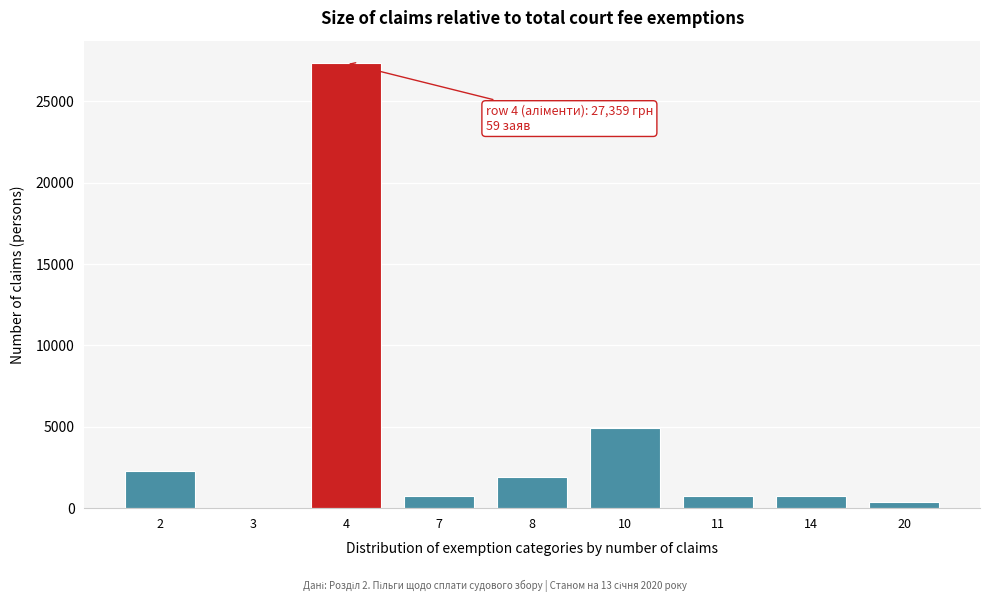

Reading left to right, list all the values displayed in this chart.

2=2305.2	3=0.0	4=27359.2	7=768.4	8=1921.0	10=4915.6	11=768.4	14=768.4	20=384.2